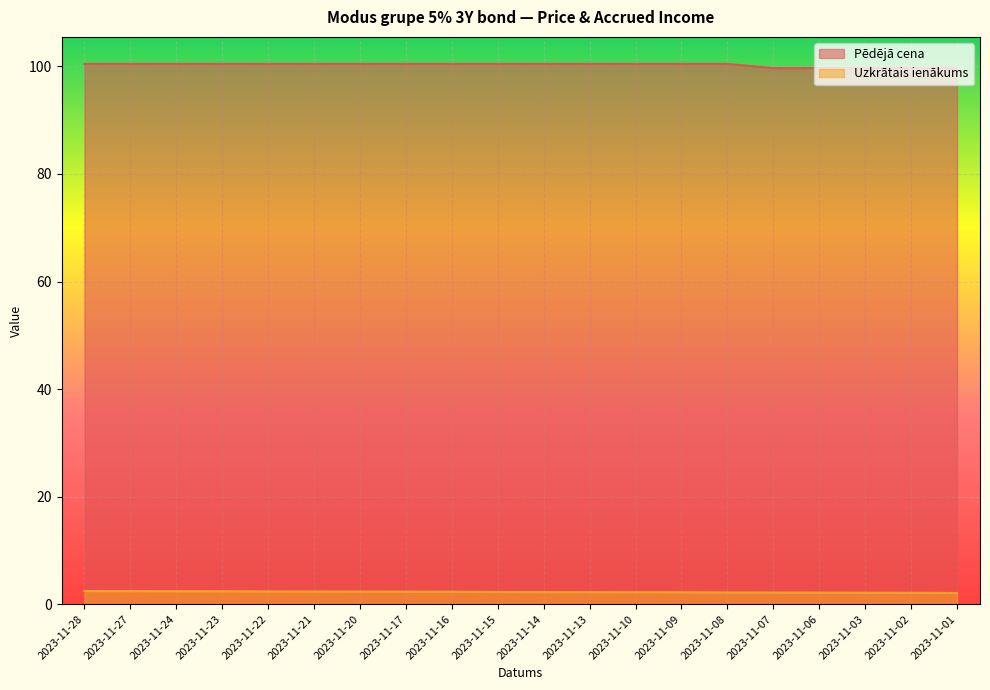

How many data points in Pēdējā cena are less than 100?

5